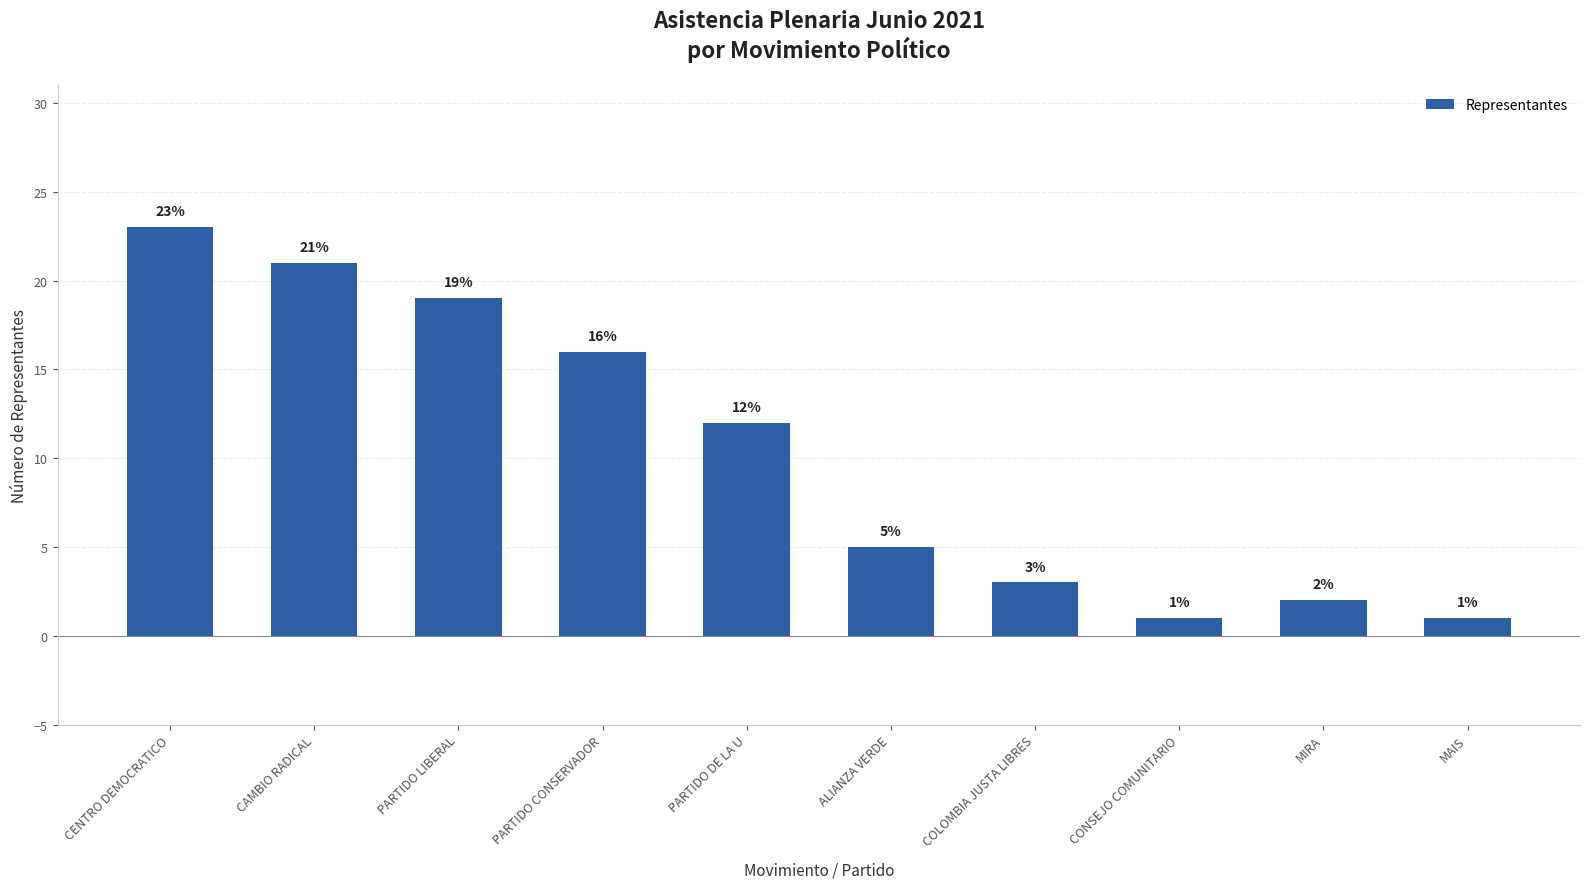

What is the maximum value shown in the chart?

23